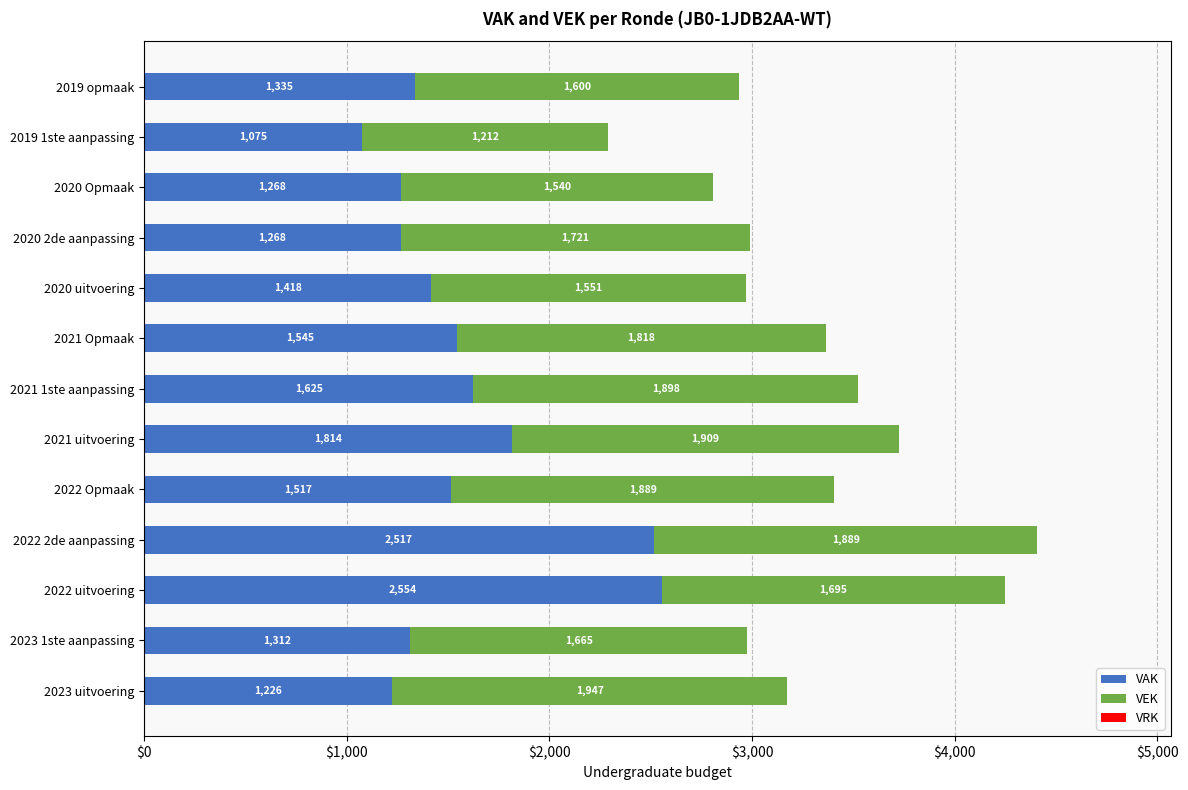

What is the approximate value of VAK at 2021 uitvoering, to the nearest 50?

1800